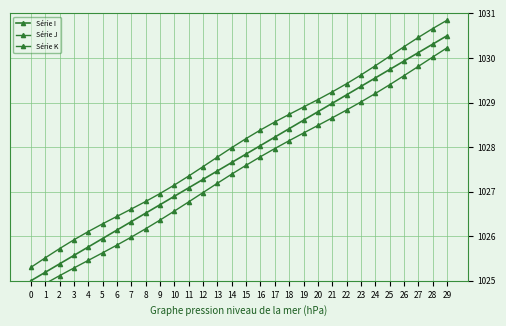

What is the difference between the highest and lowest values at 17?

0.6